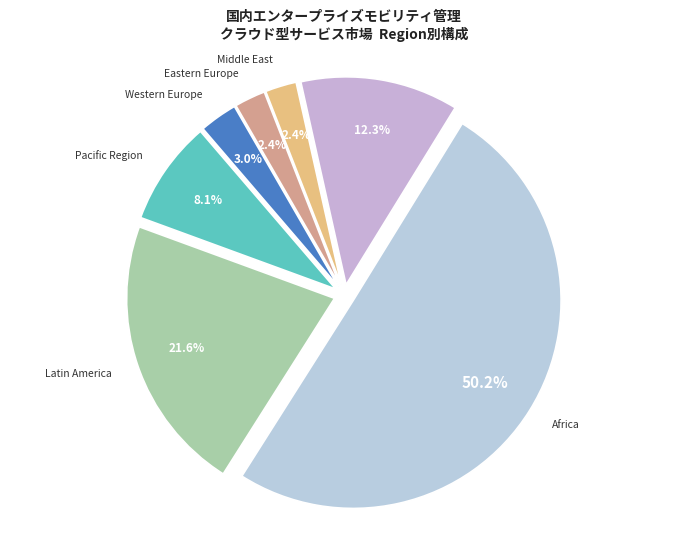

What percentage is the Africa slice, to the nearest percent?

50%